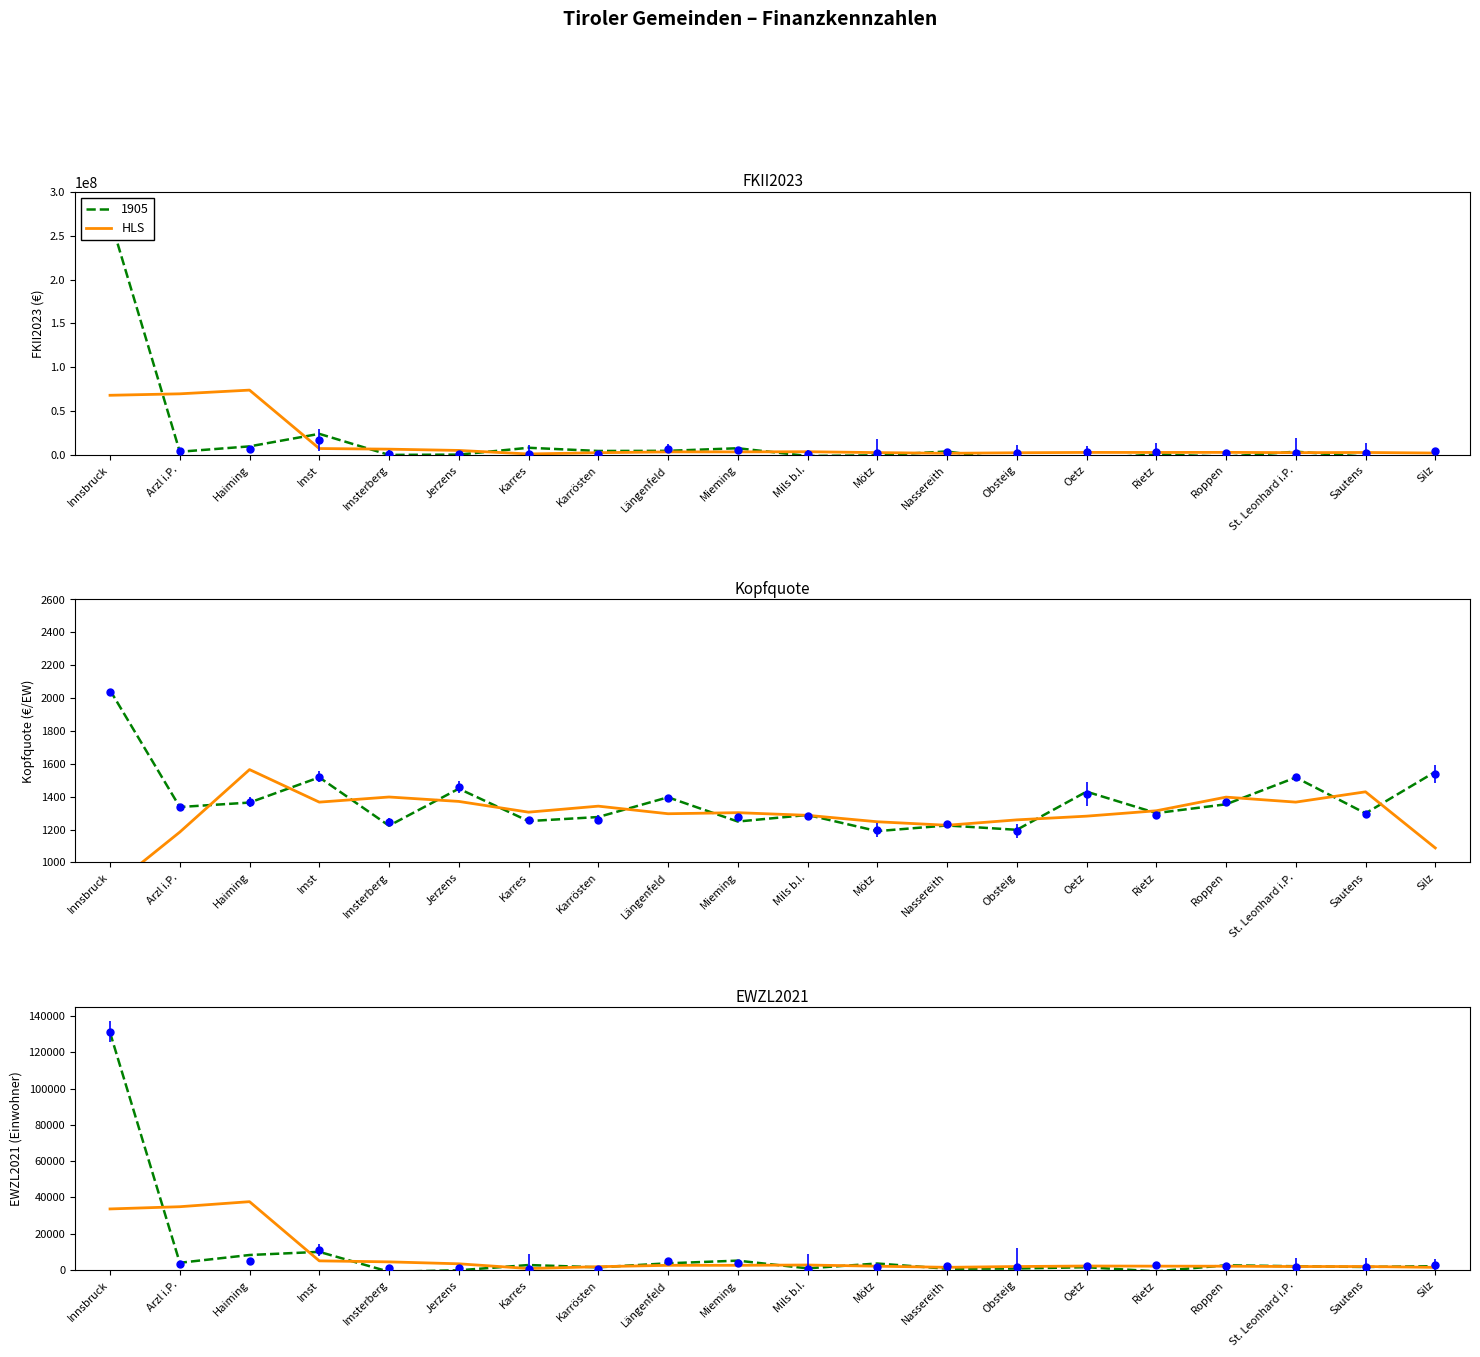

Does the chart display data point markers on the line(s)?

No